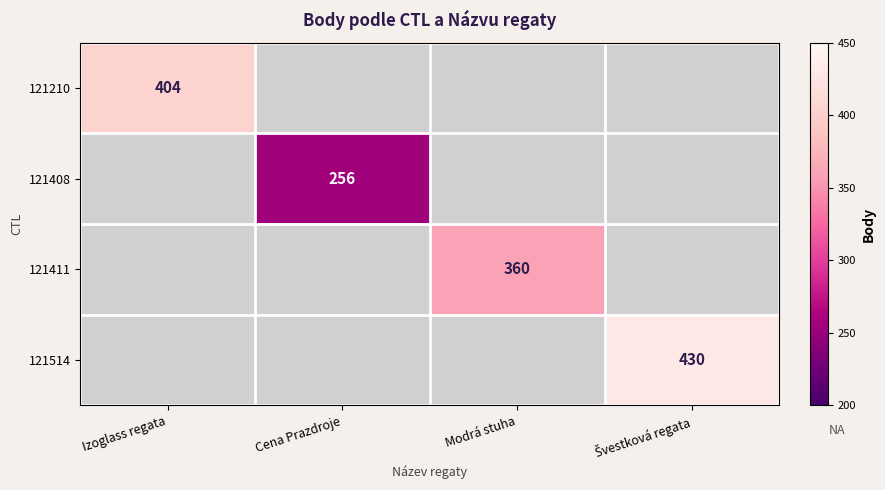

Is it true that 121408 equals 335 at Cena Prazdroje?

False